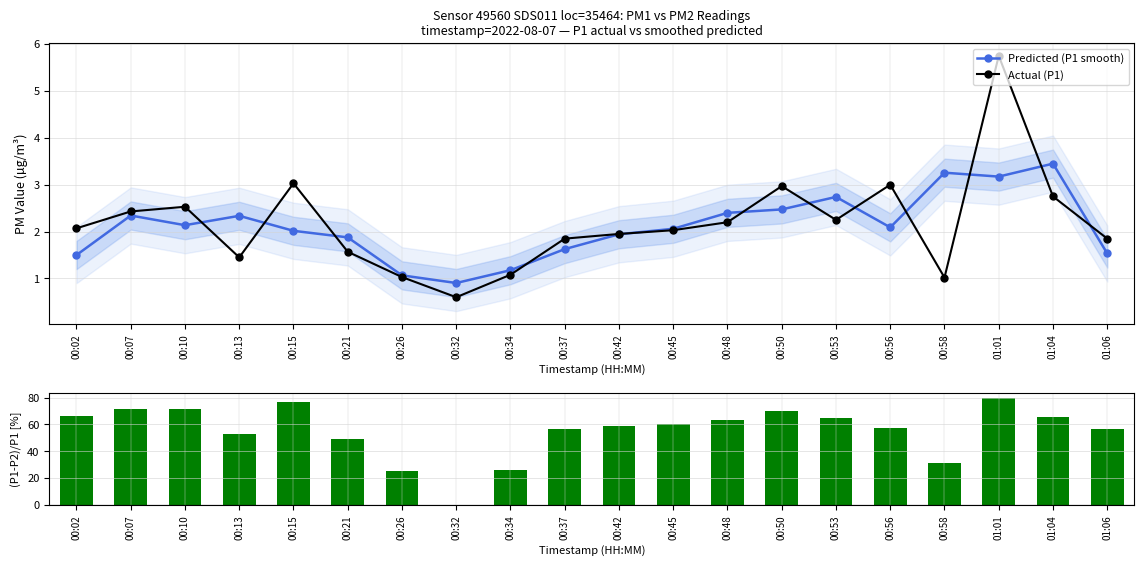

Are the bars grouped side by side (vs. stacked)?

Yes